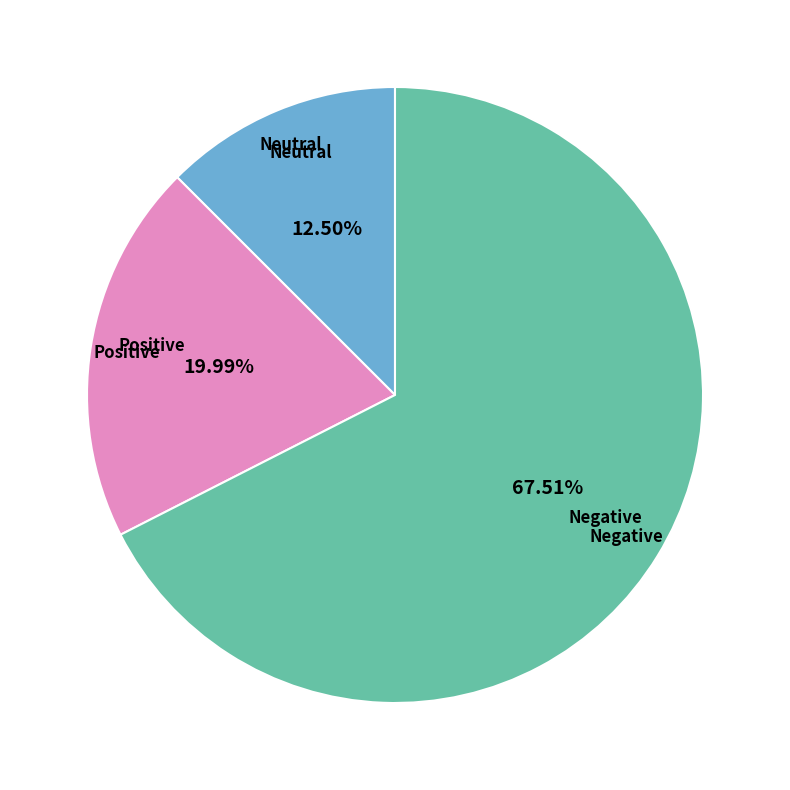

How many segments does this pie chart have?

3